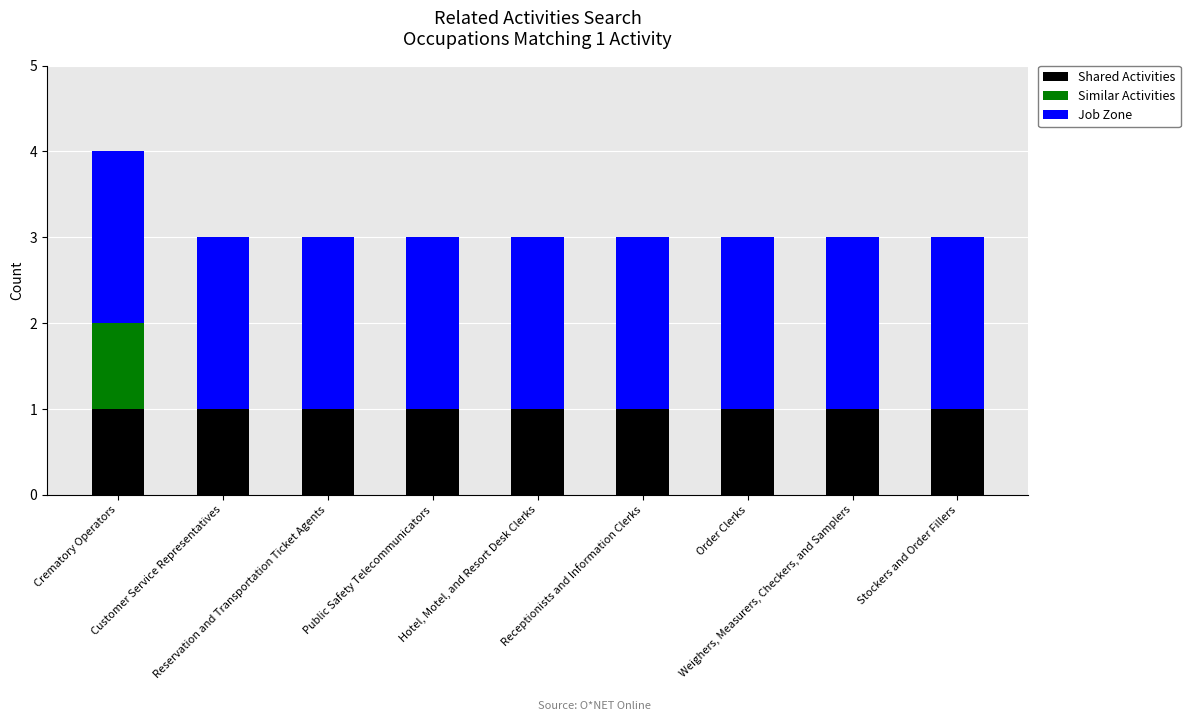

What is the sum of all Shared Activities values?

9